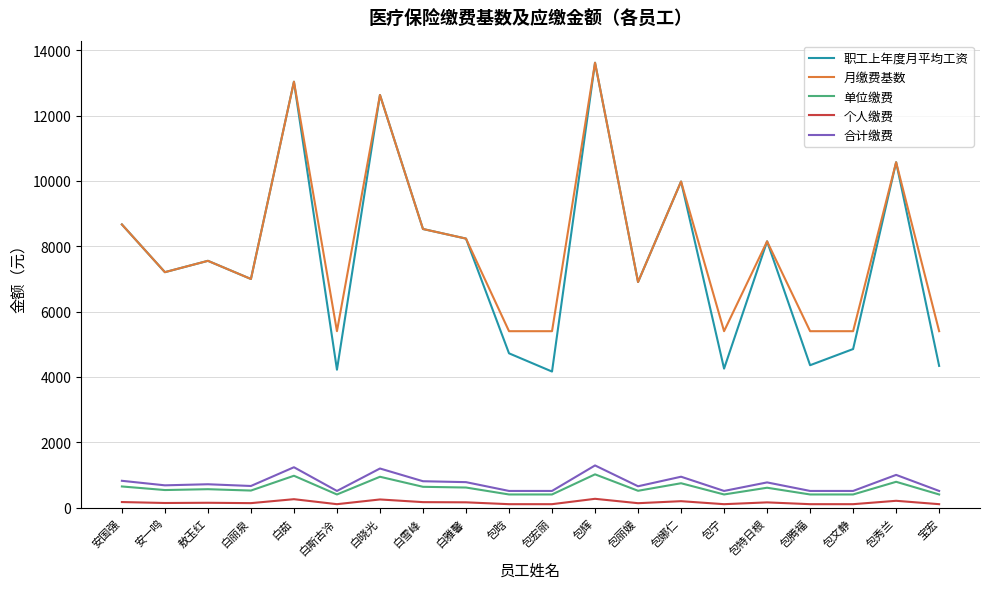

Which series has the widest spread of values?

职工上年度月平均工资